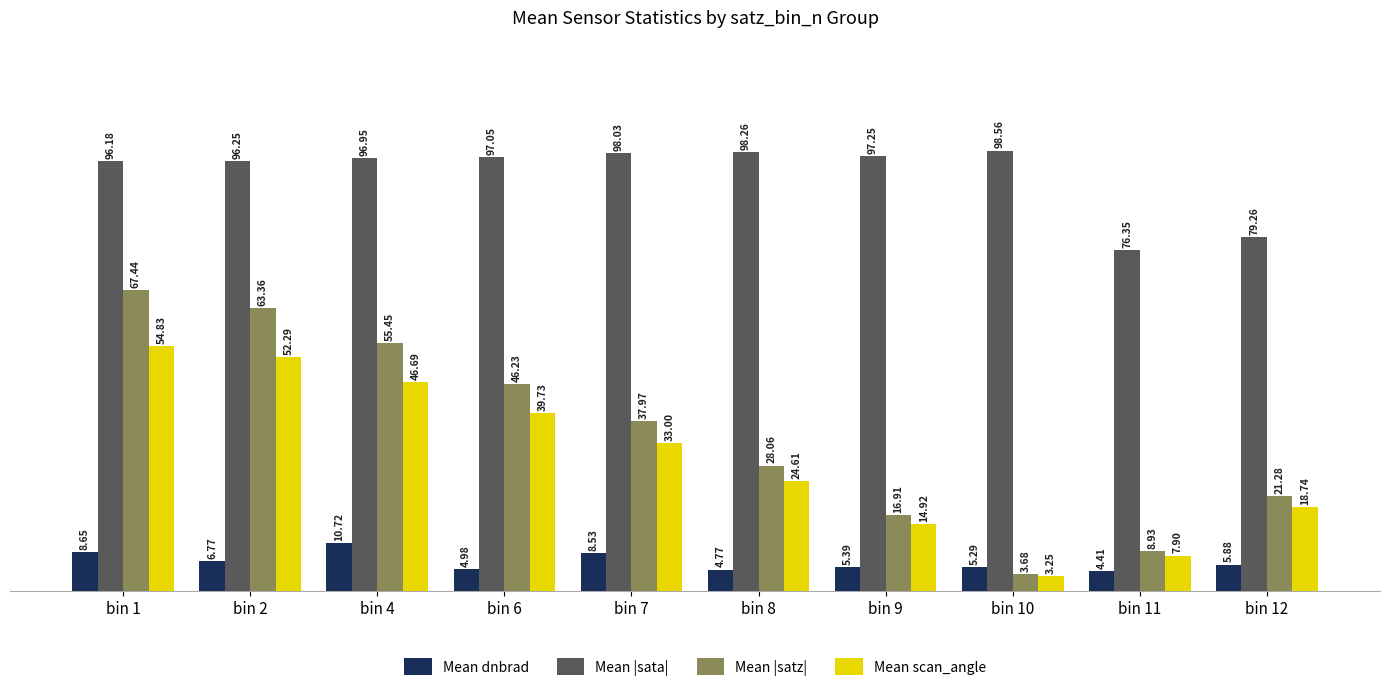

At which category is the sum across all series the highest?

bin 1